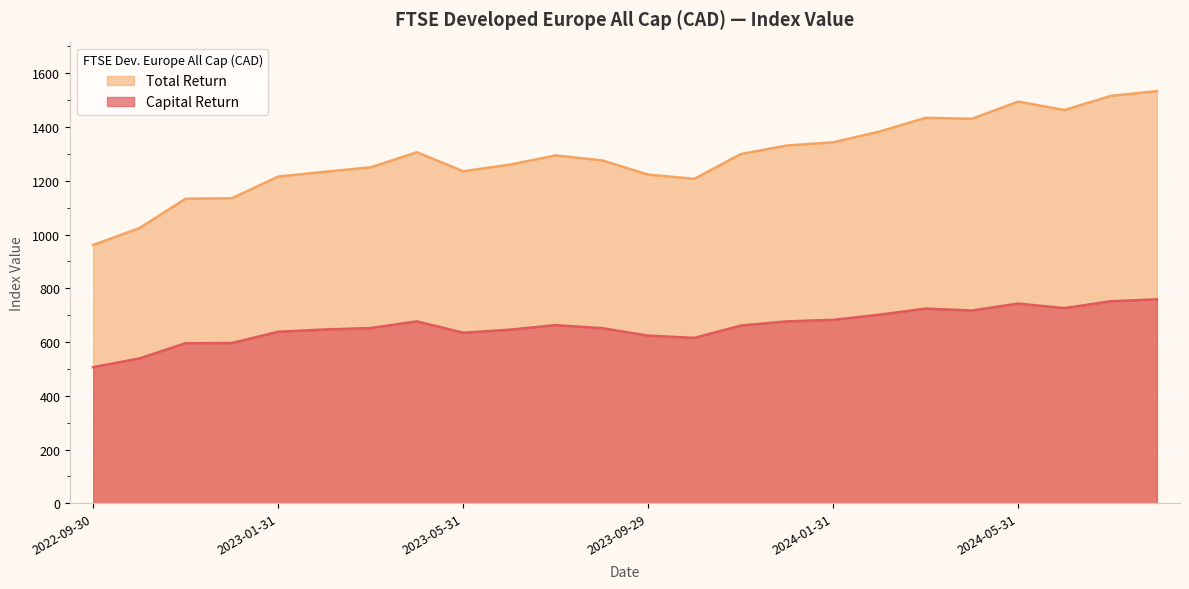

What is the total value across all series at 2024-02-29?

2084.8